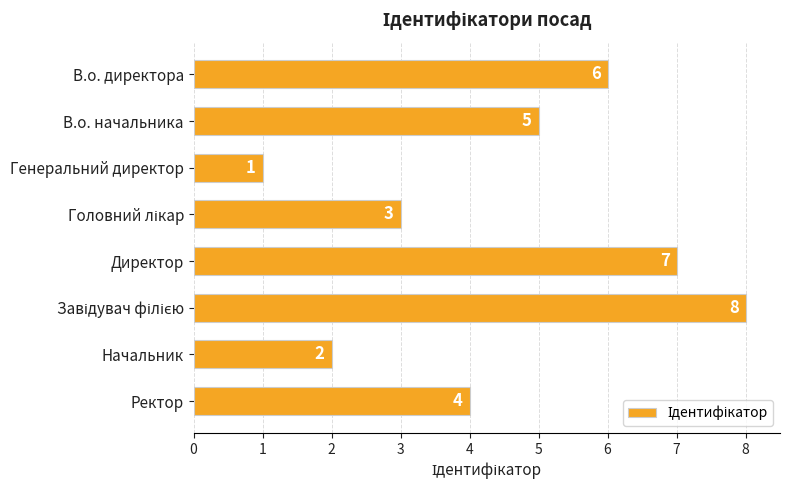

How many data points are less than 5?

4